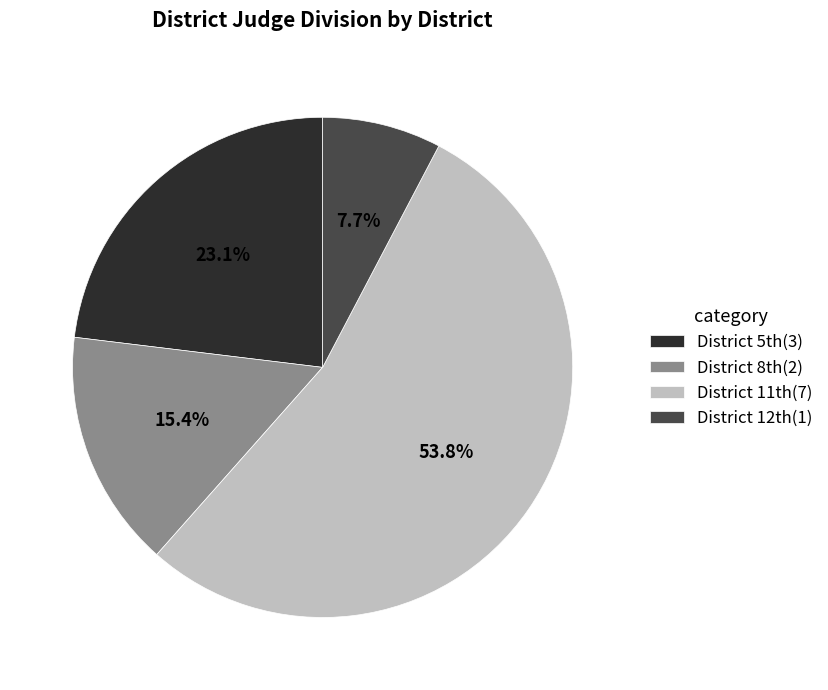

How many slices are in this pie chart?

4